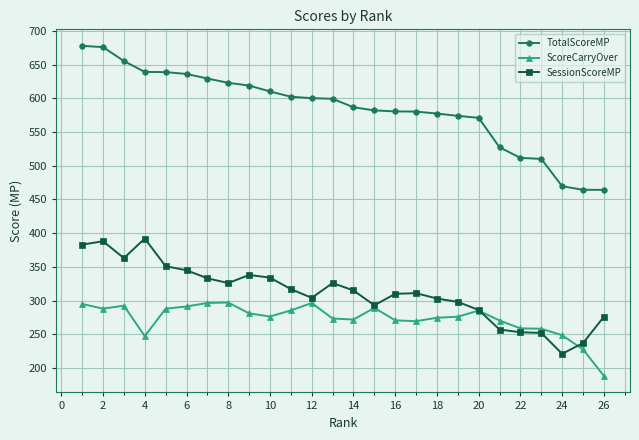

What is the value of the ScoreCarryOver point at the 16th from the left?

270.7